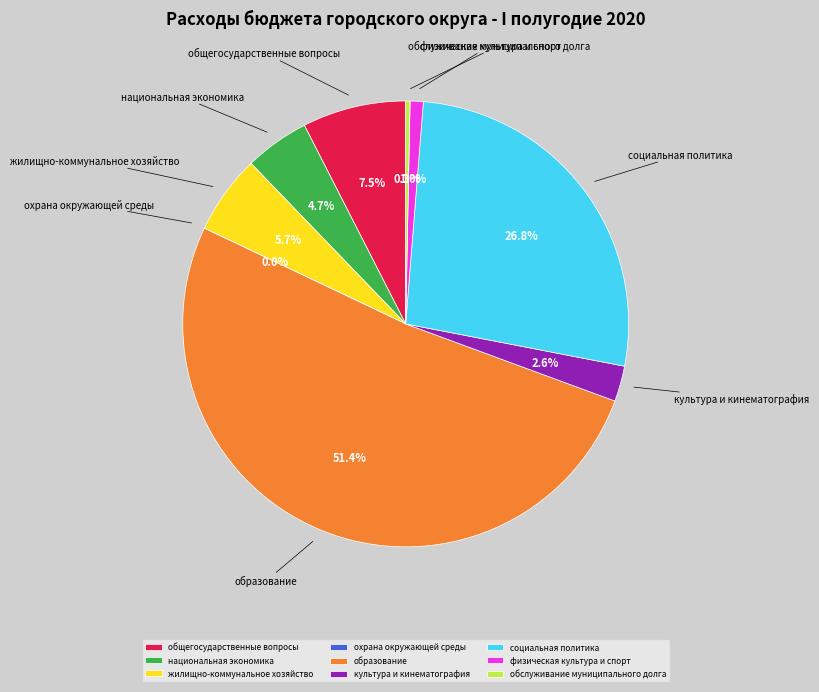

Which has a higher value, общегосударственные вопросы or образование?

образование